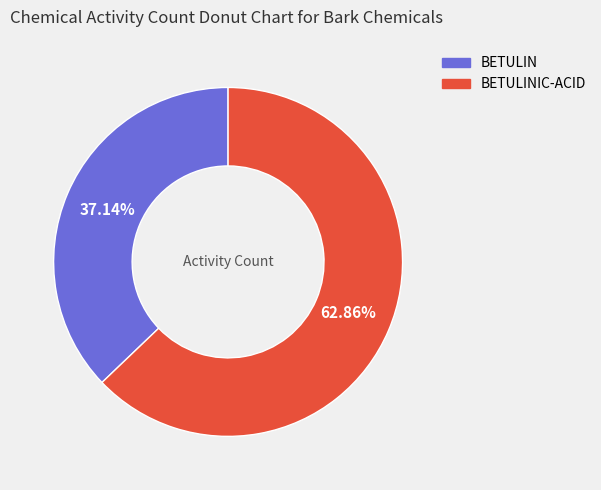

Does any single category account for the majority?

Yes